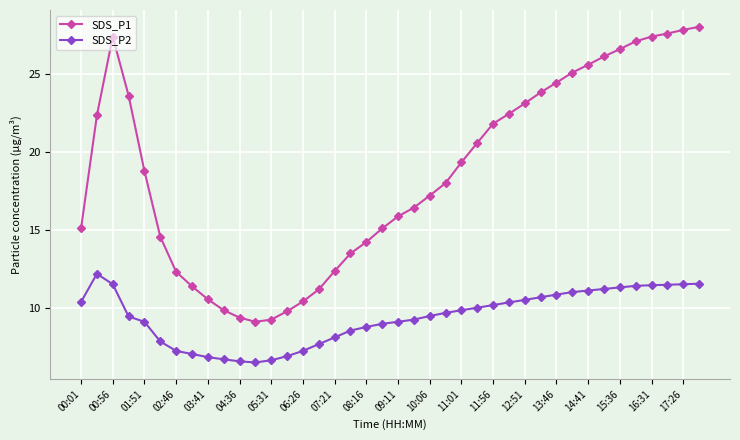

How many data points does each series have?

40